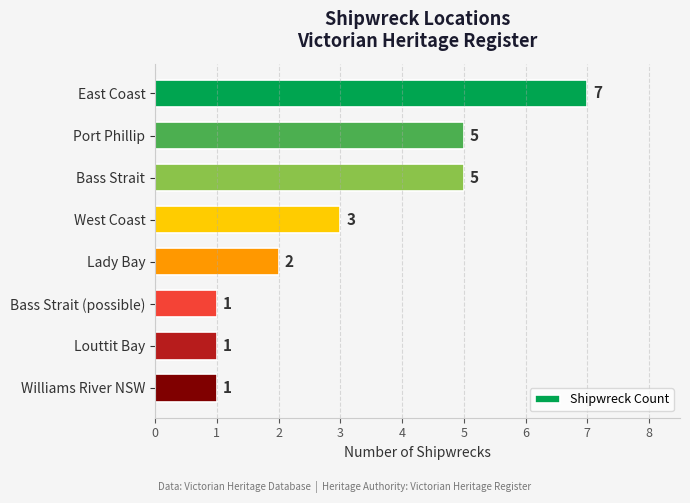

Reading top to bottom, list all the values displayed in this chart.

7	5	5	3	2	1	1	1